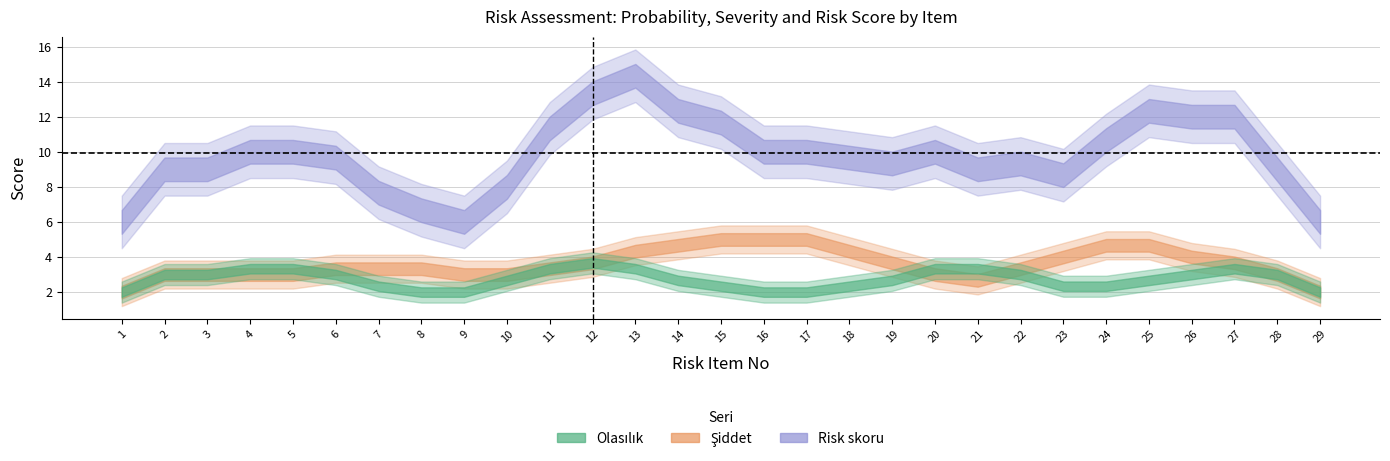

What is the average value of the Siddet series?

4